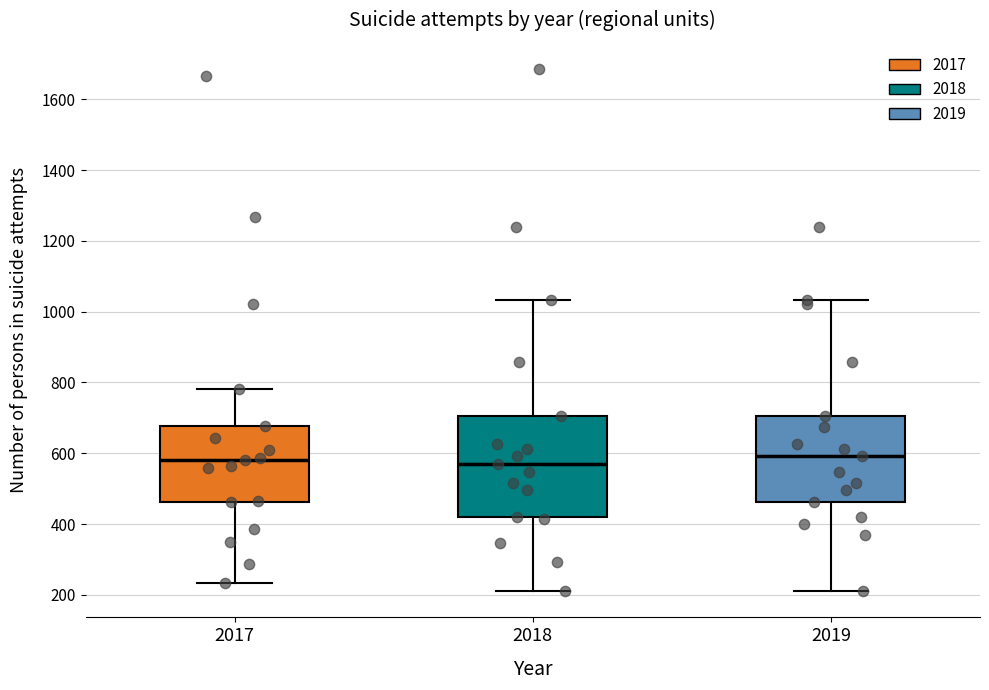

Where is the lower edge of the box at x = 2017 on the y-axis? The values are not printed on the chart, so give them approximately, as read against the axis.

460